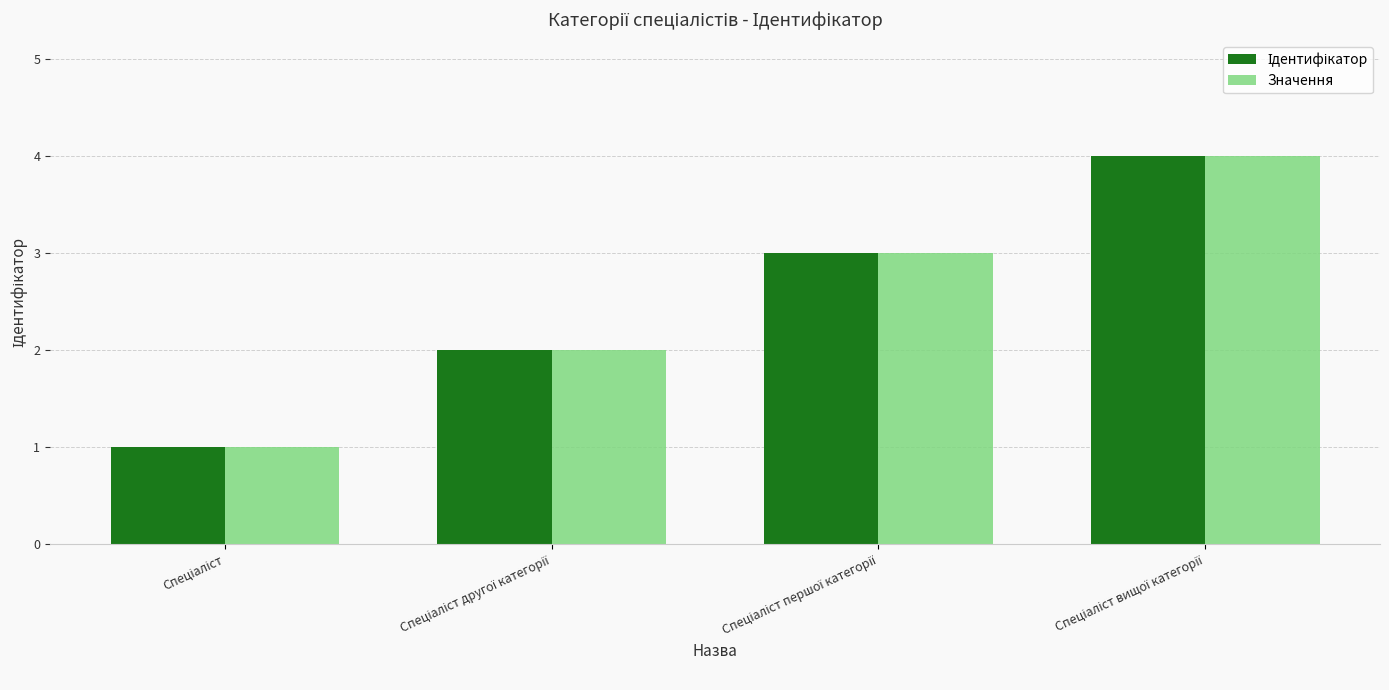

What is the sum of all Значення values?

10